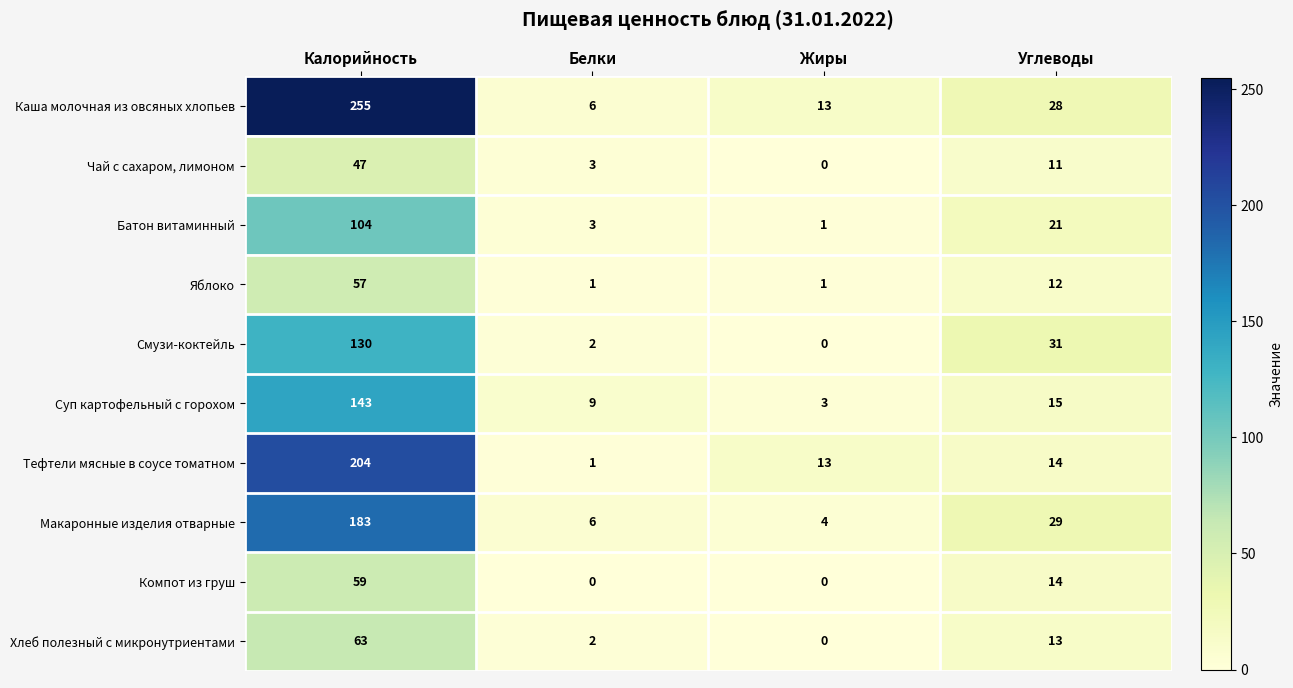

True or false: Компот из груш has a value of 35 at Жиры.

False